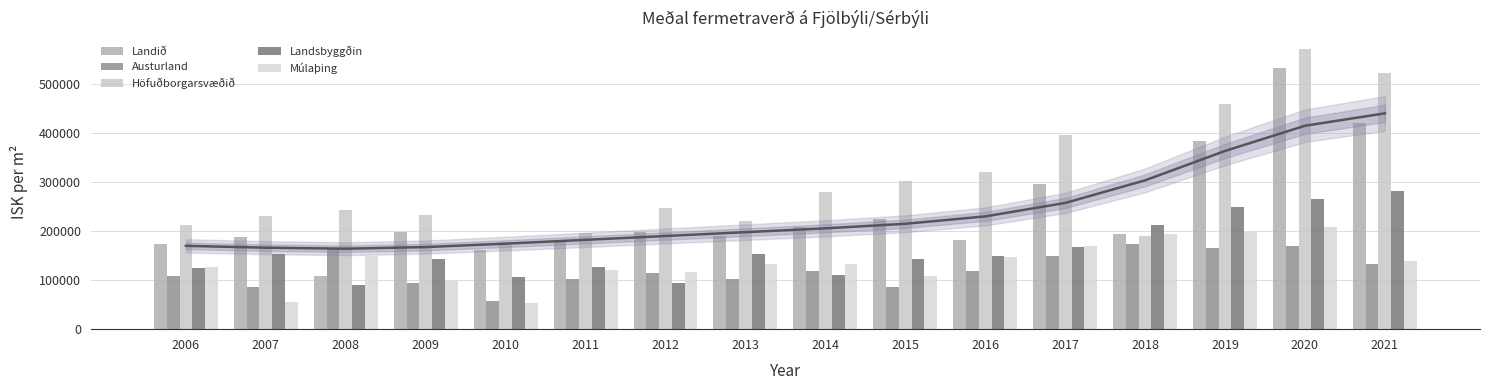

What is the approximate value of Landið at 2019, to the nearest 50?

384000